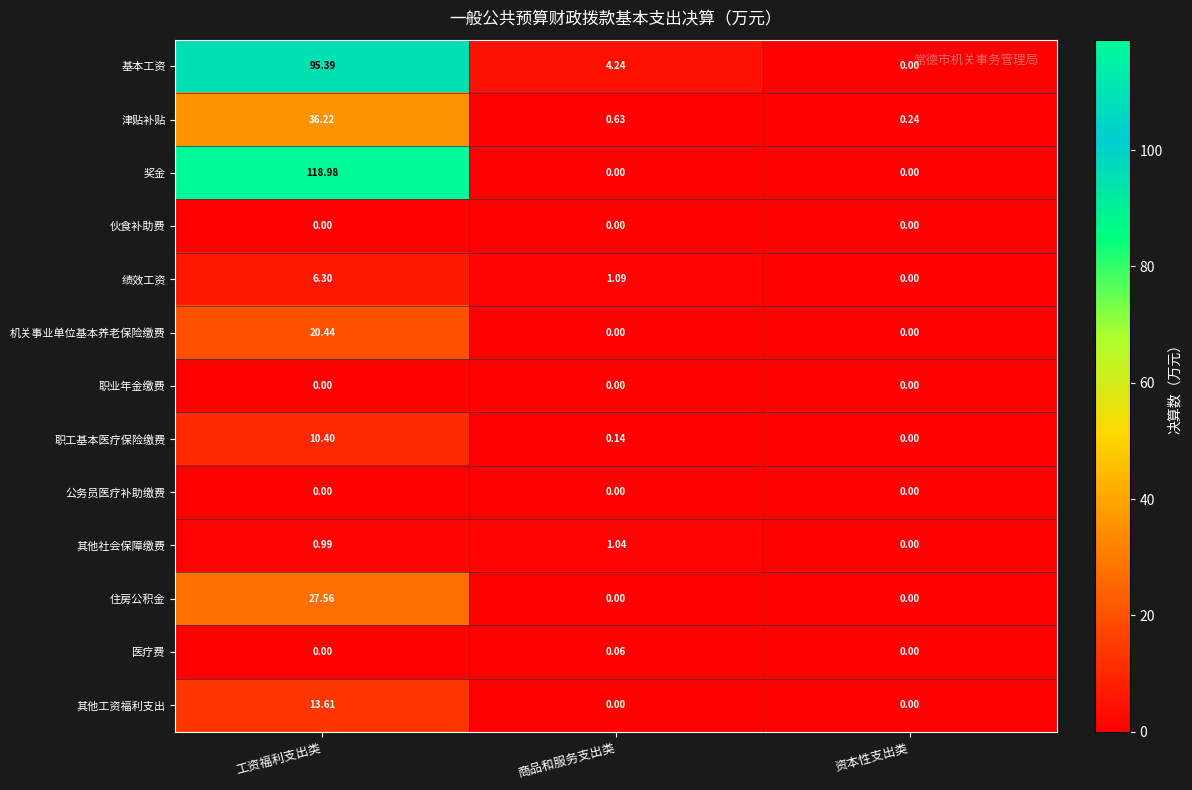

Which category has the highest value across all series?

工资福利支出类